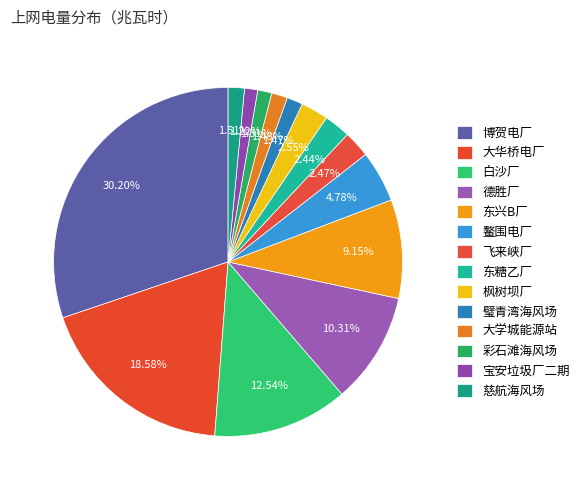

Count the number of slices in the pie.

14